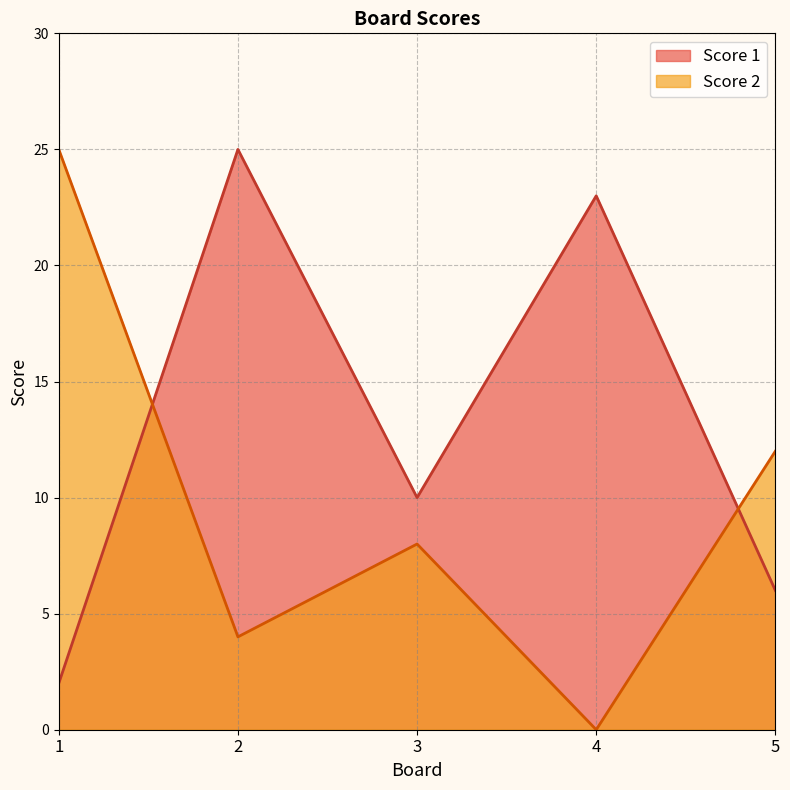

What are all the series names shown in the legend?

Score 1, Score 2